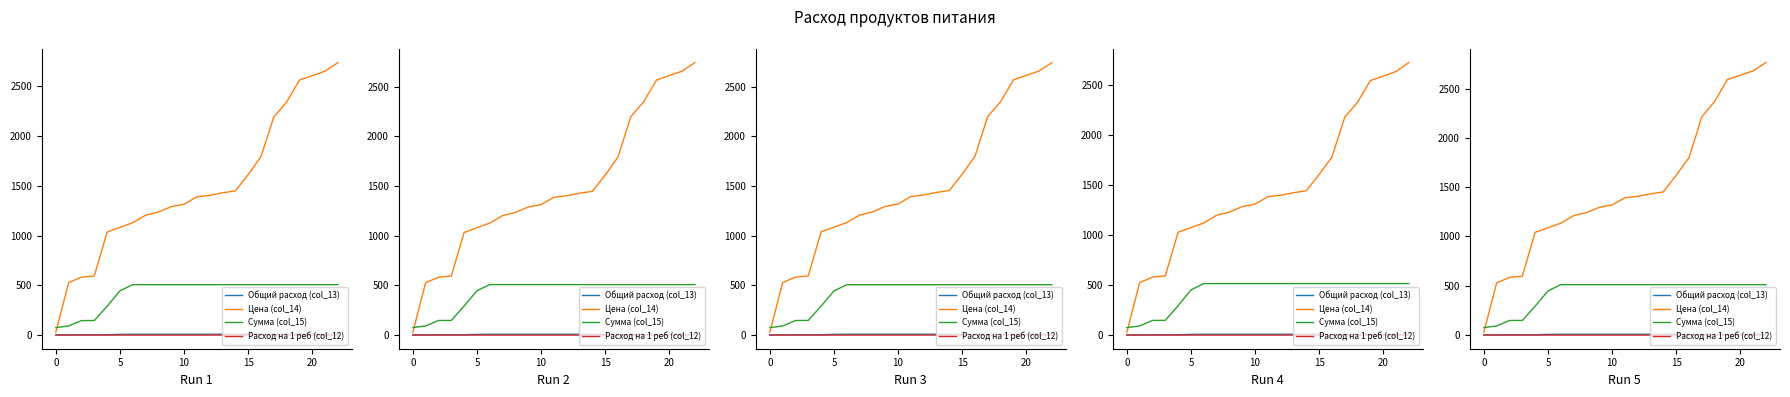

How many lines are shown in the chart?

4